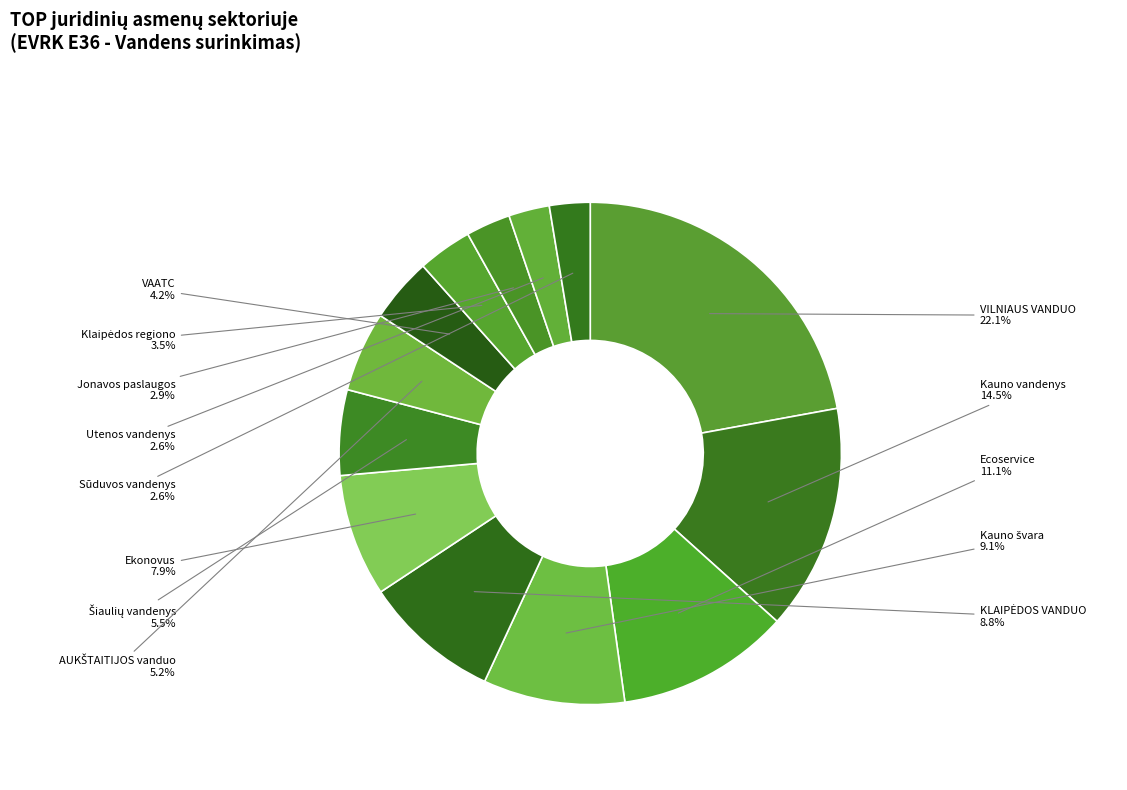

How many segments does this pie chart have?

13